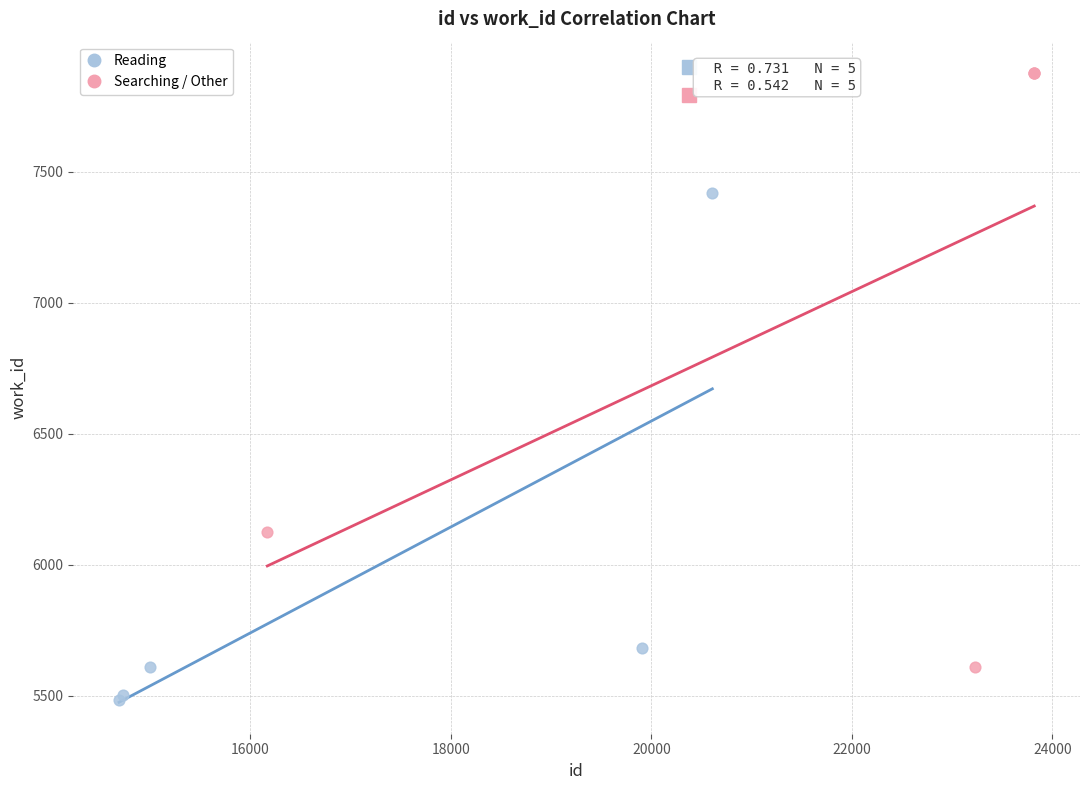

What are all the series names shown in the legend?

Reading, Searching / Other